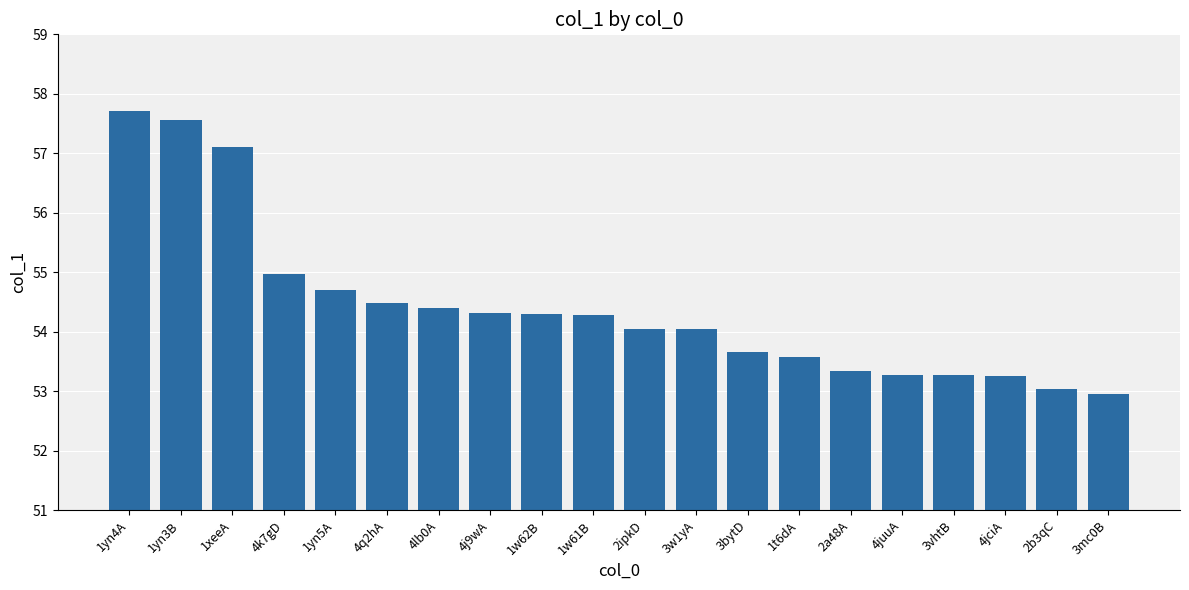

Approximately how many times larger is the value at 2ipkD compared to 4jciA?

1.0